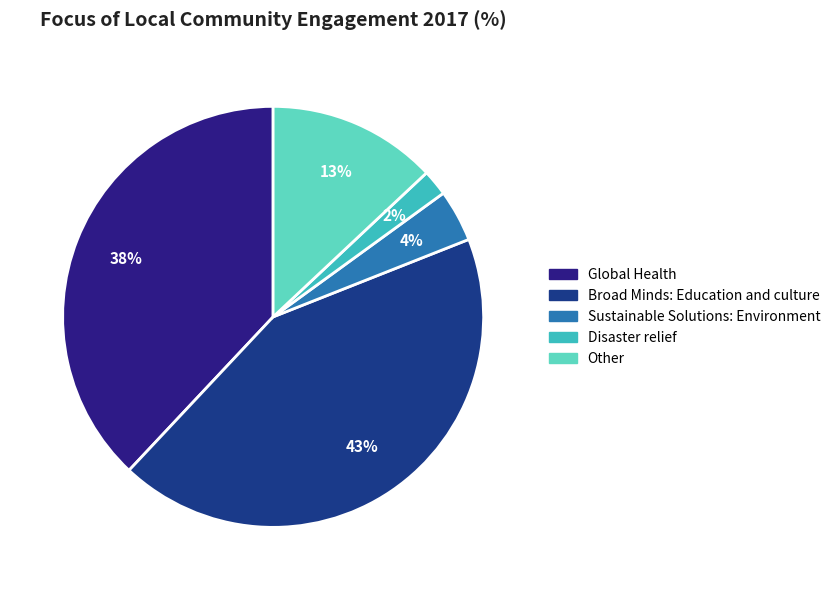

True or false: Other accounts for 1% of the total.

False